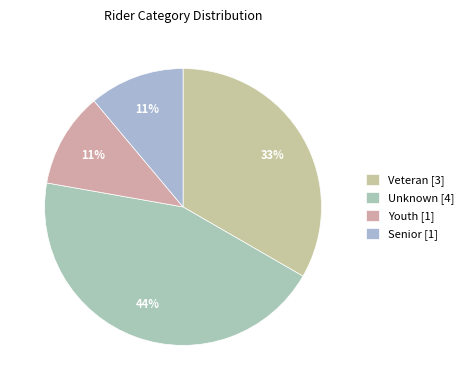

How many slices are in this pie chart?

4